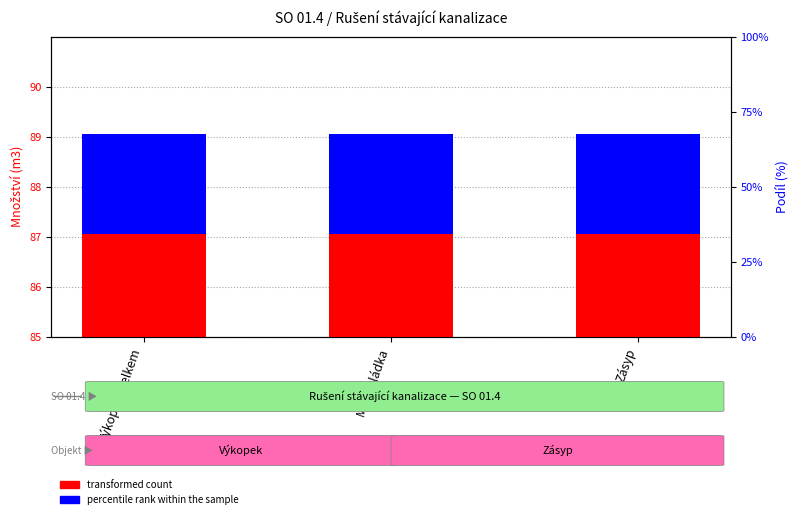

What is the lowest value of the percentile rank within the sample series?

2.0